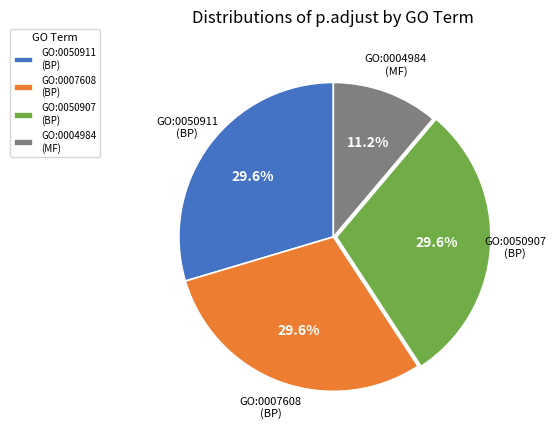

What portion of the pie excludes GO:0050907 (BP)?

70.4%